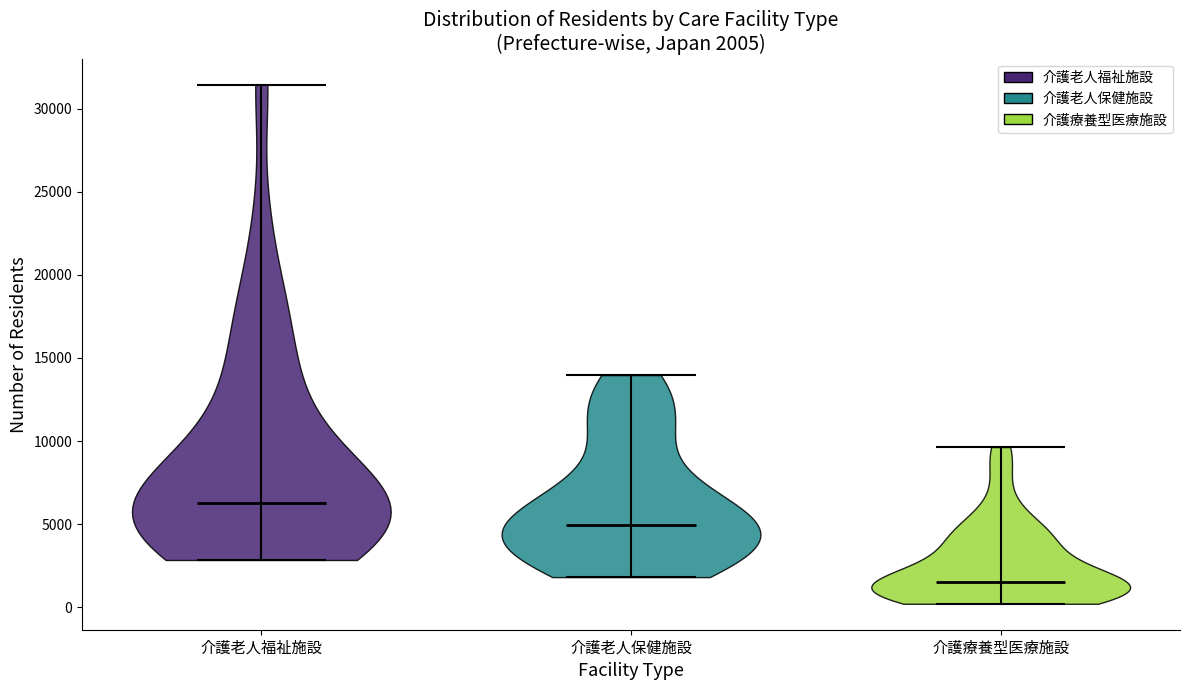

Which violin has the lowest median line?

介護療養型医療施設